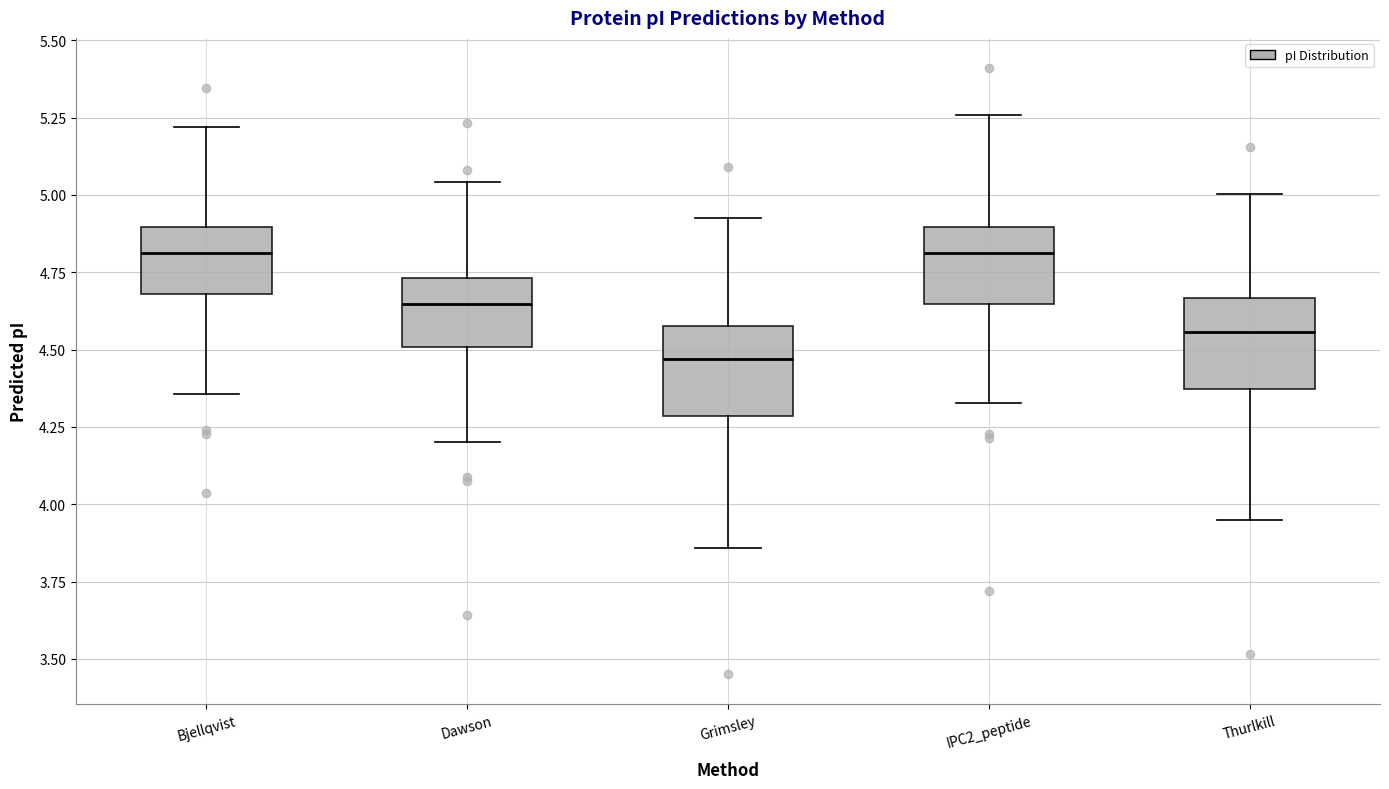

Which box's median line is the lowest?

Grimsley